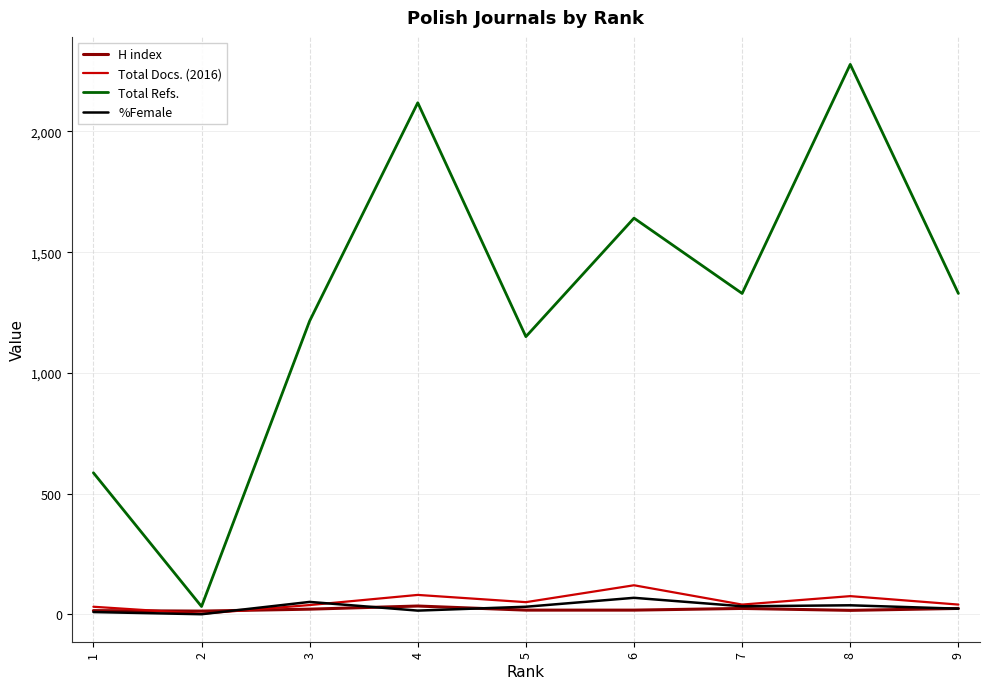

The value of %Female at 2 is 0. True or false?

True